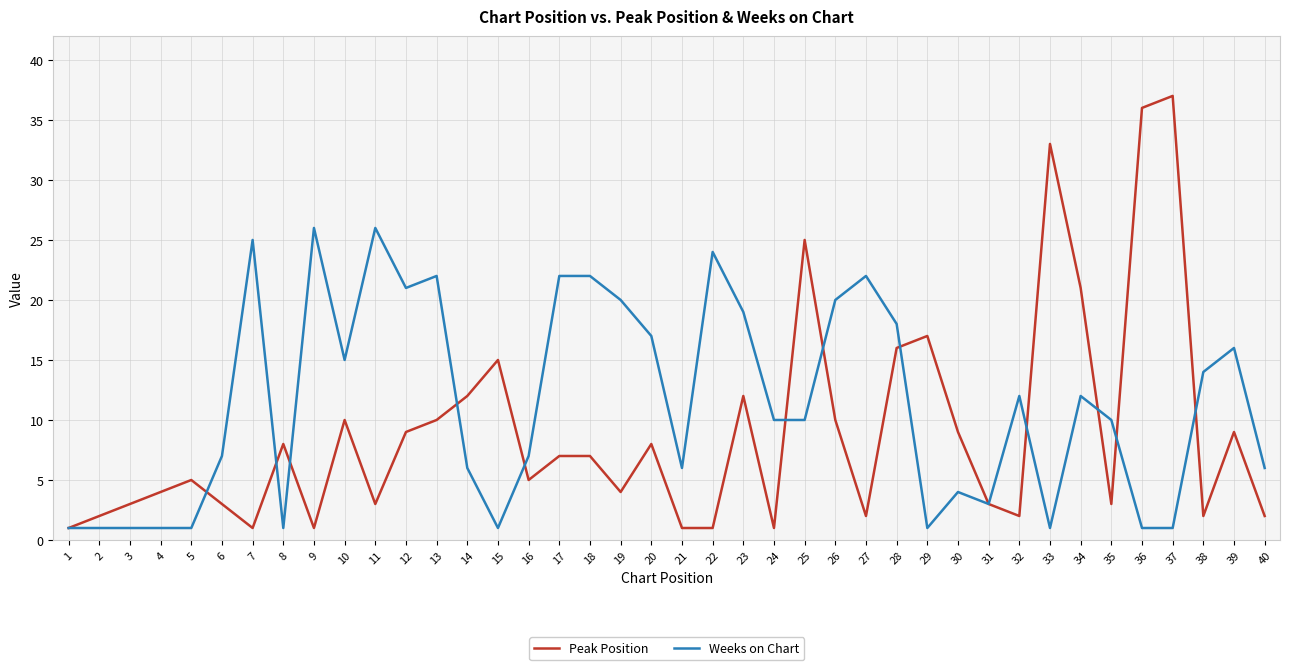

At which label does Peak Position reach its peak?

37